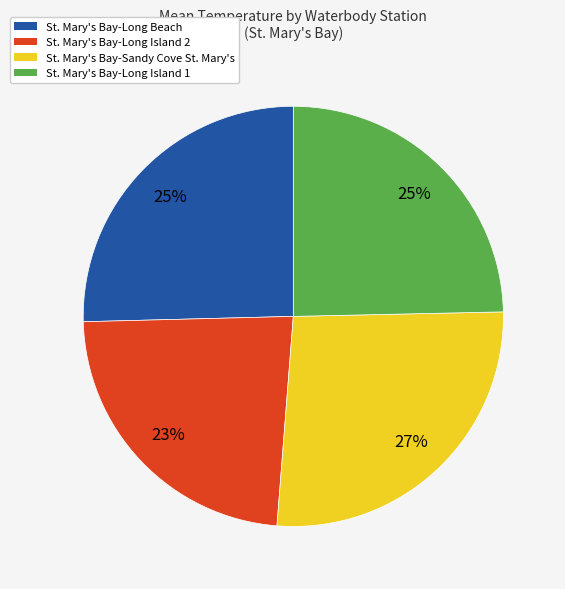

To the nearest percent, what is the difference between the St. Mary's Bay-Sandy Cove St. Mary's and St. Mary's Bay-Long Island 1 slice percentages?

2%